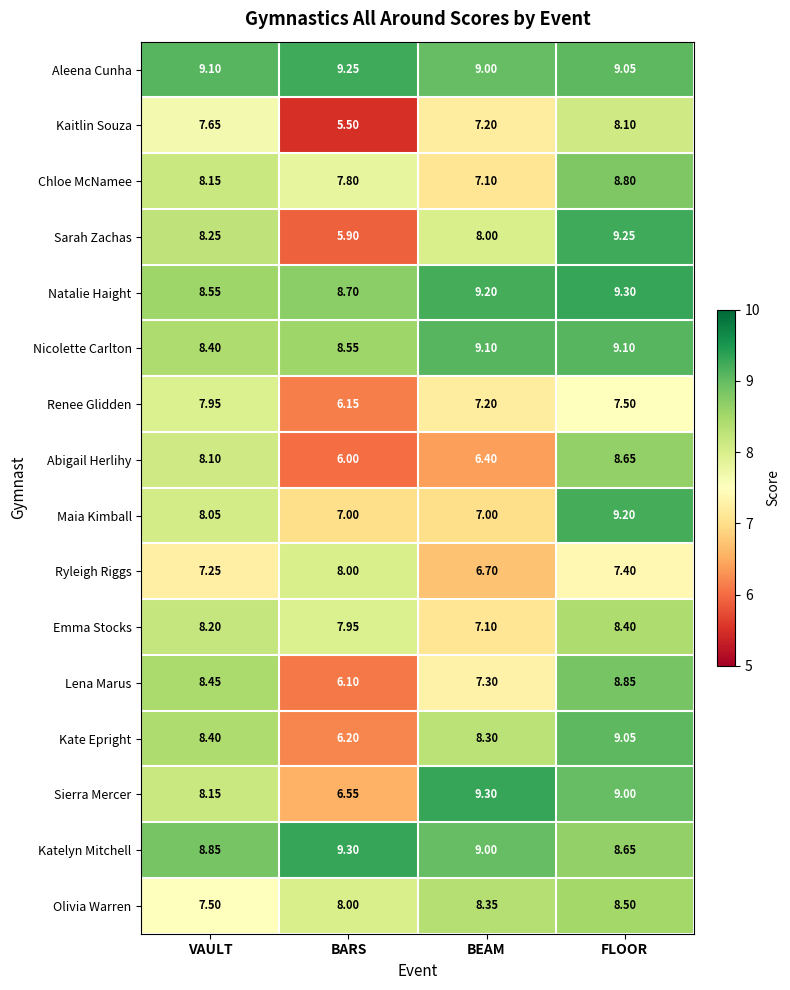

At how many categories does at least one series exceed 7?

4